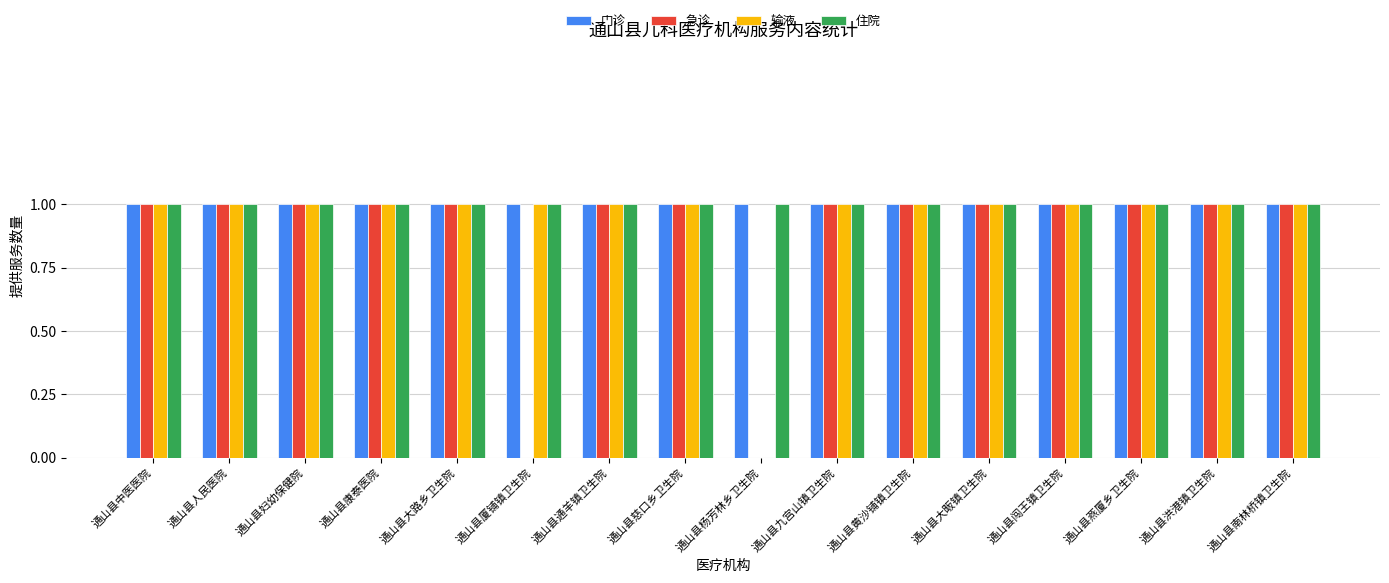

True or false: 输液 has a value of 1 at 通山县妇幼保健院.

True